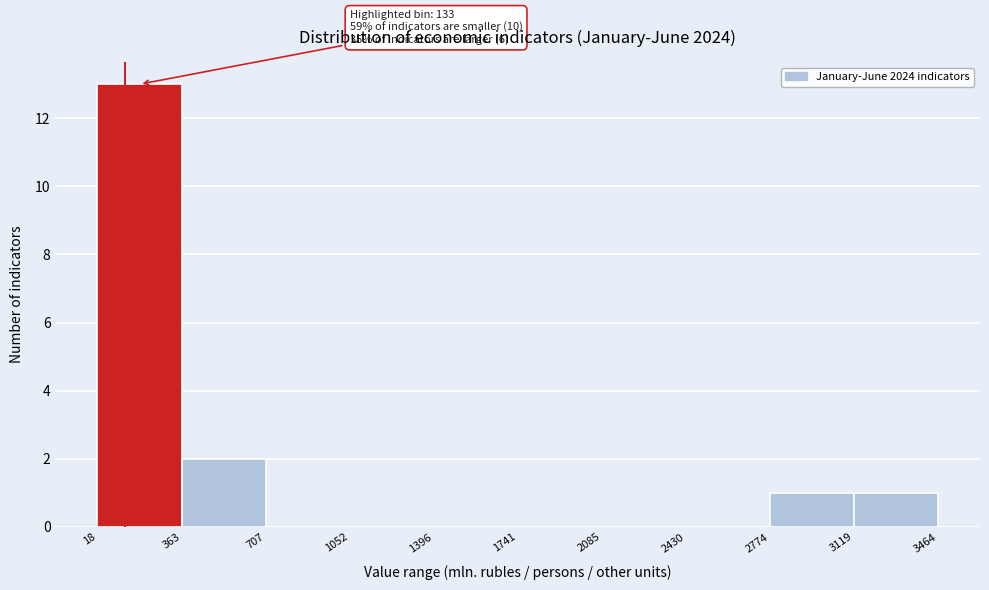

Over which range of the x-axis is the bar tallest?

18 to 363